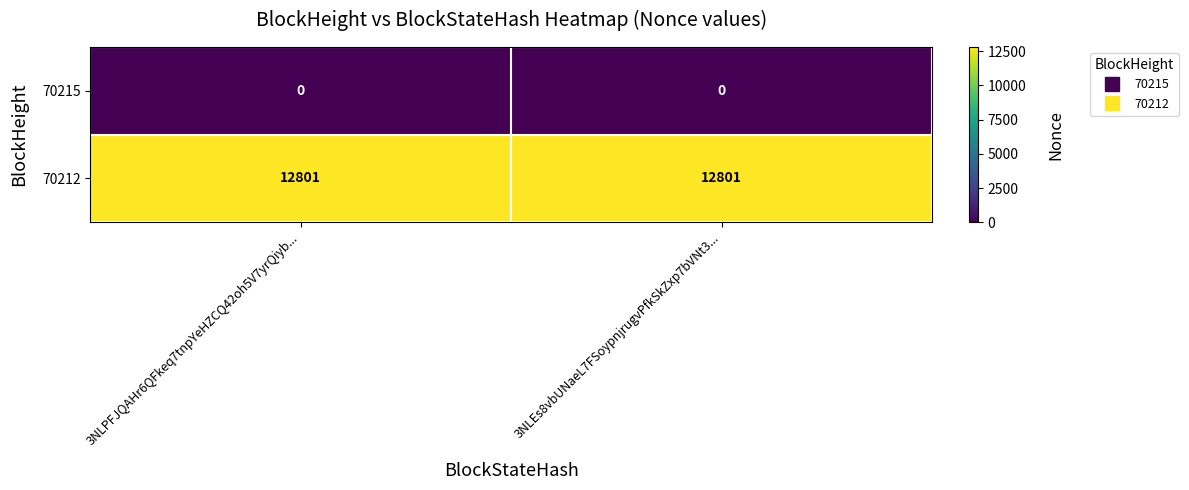

What is the greatest value displayed?

12801